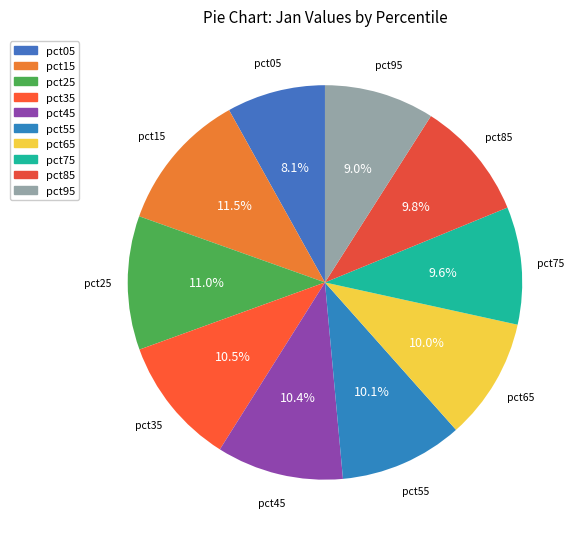

Is there any slice that represents more than half of the pie?

No